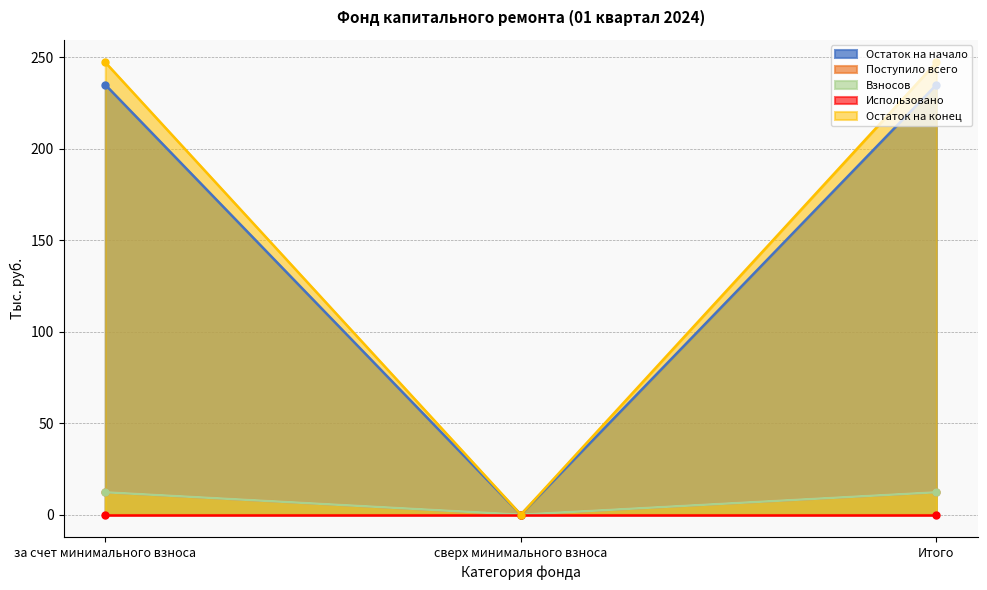

Does the chart display data point markers on the line(s)?

Yes